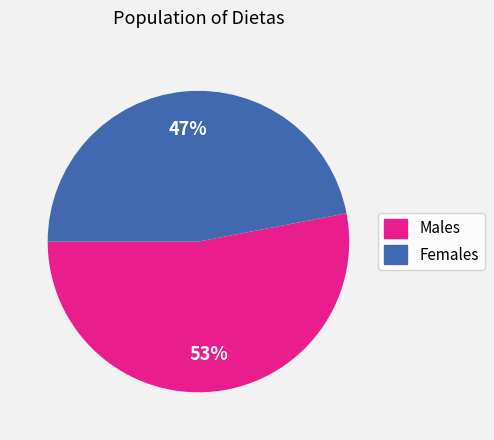

Is there a majority slice in this chart?

Yes